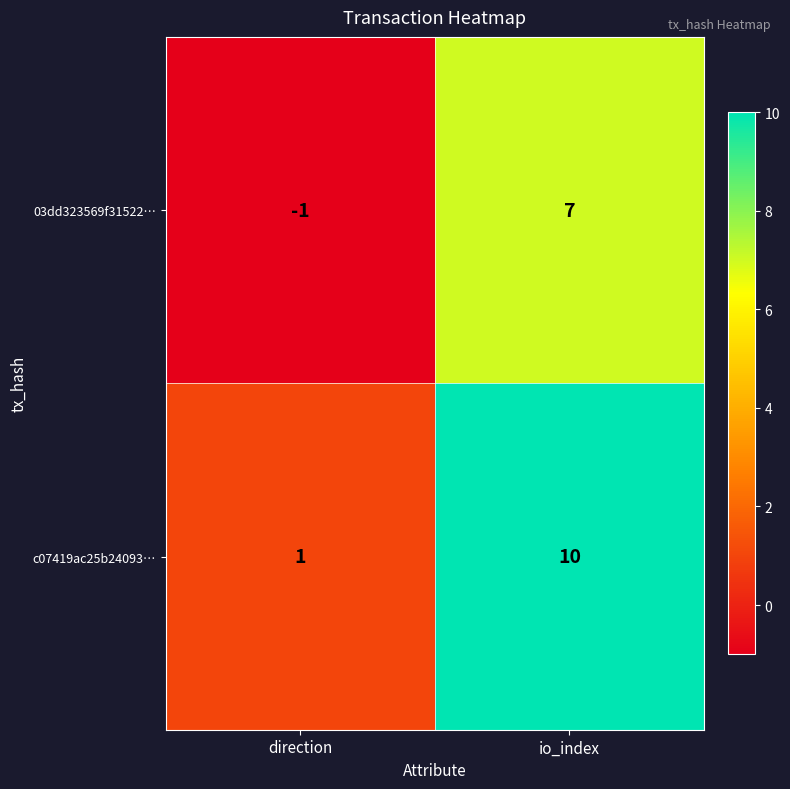

At which category is the sum across all series the highest?

io_index